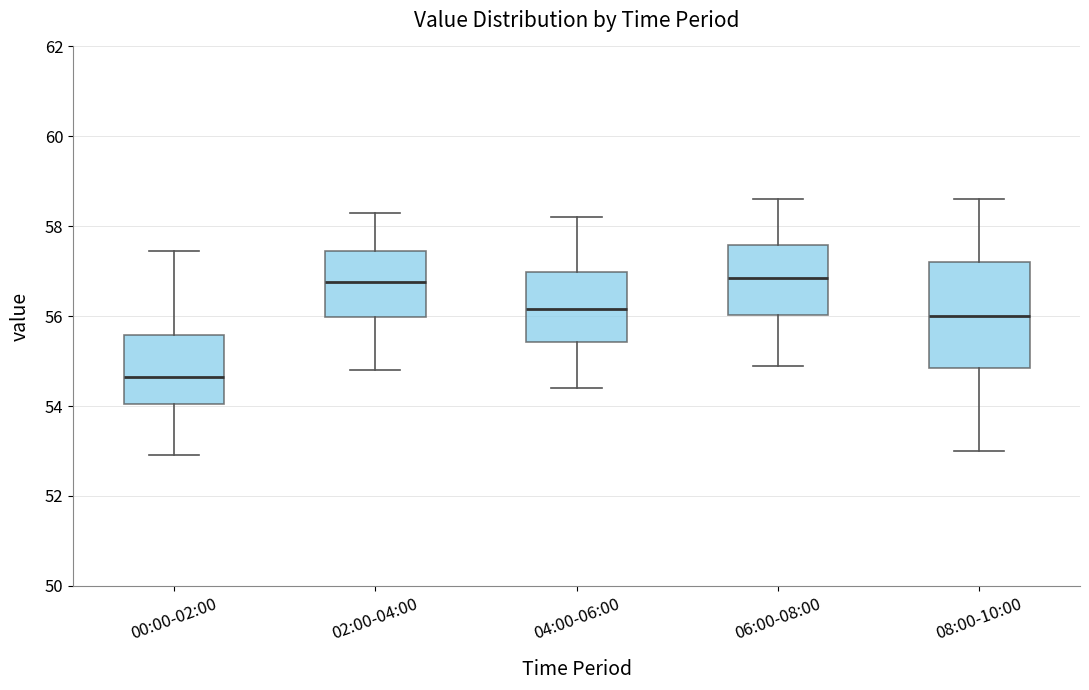

Reading left to right, read every box against the y-axis: the position of its median line, the range the box covers, and the ends of its whiskers. The values are not printed on the chart, so give them approximately, as read against the axis.

00:00-02:00: median 54.6, box 54.0 to 55.6, whiskers 53.0 to 57.4
02:00-04:00: median 56.8, box 56.0 to 57.4, whiskers 54.8 to 58.4
04:00-06:00: median 56.2, box 55.4 to 57.0, whiskers 54.4 to 58.2
06:00-08:00: median 56.8, box 56.0 to 57.6, whiskers 55.0 to 58.6
08:00-10:00: median 56.0, box 54.8 to 57.2, whiskers 53.0 to 58.6